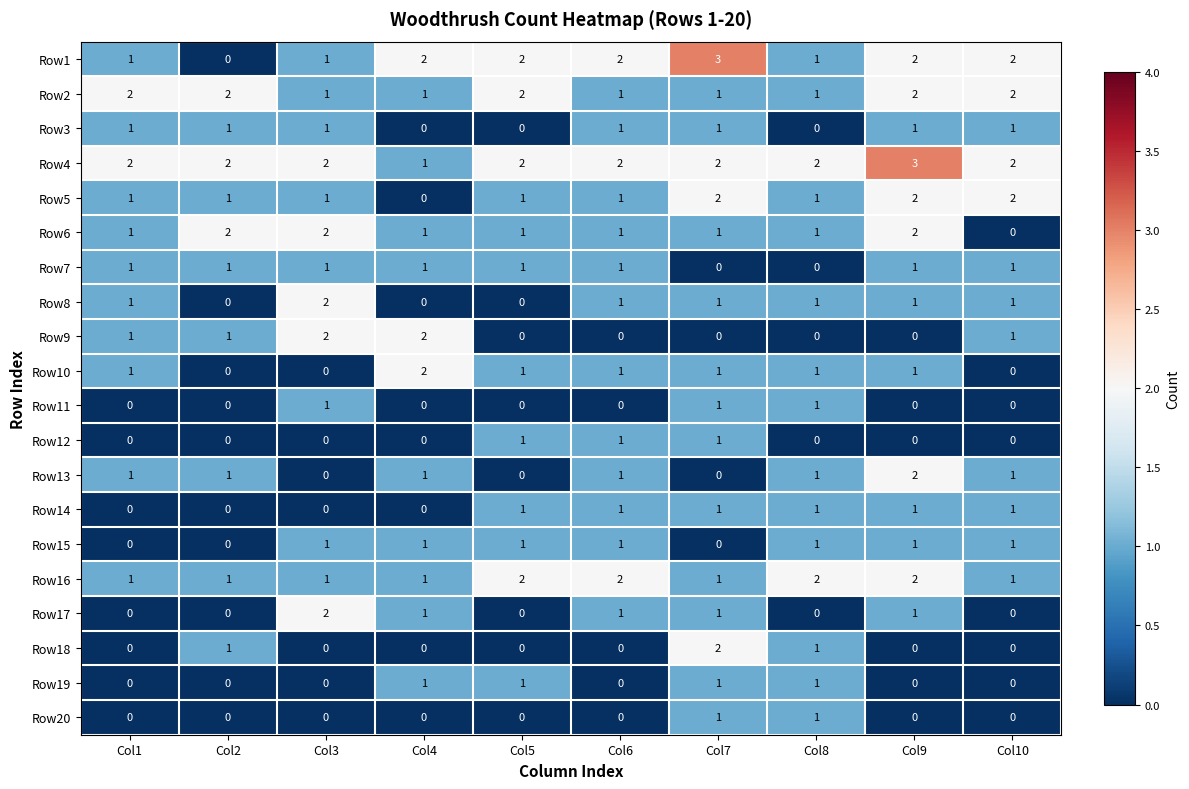

Count the number of data series in this chart.

20